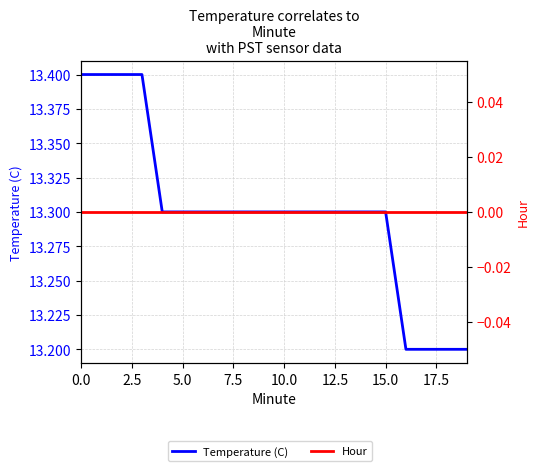

What is the value of the Temperature (C) point at the 2nd from the left?

13.4